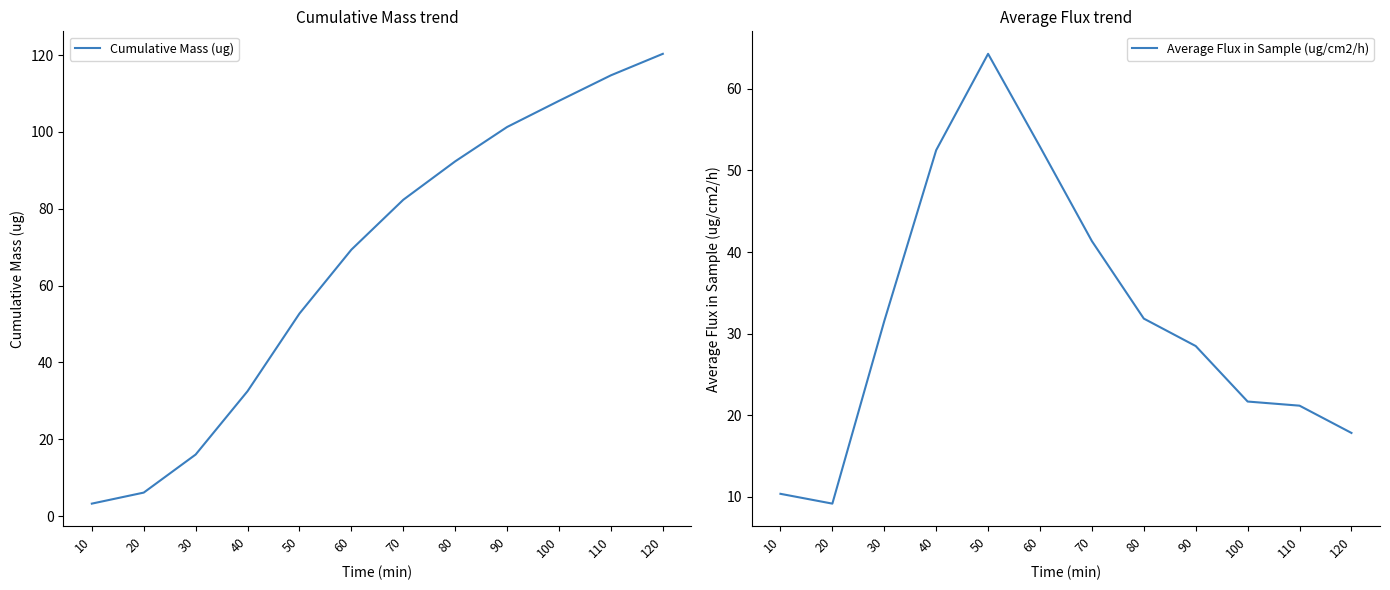

Reading left to right, transcribe all the data shown in this chart.

Cumulative Mass (ug): 10=3.2	20=6.1	30=16.0	40=32.5	50=52.7	60=69.3	70=82.3	80=92.3	90=101.3	100=108.1	110=114.7	120=120.3
Average Flux in Sample (ug/cm2/h): 10=10.3	20=9.1	30=31.5	40=52.5	50=64.3	60=52.9	70=41.3	80=31.8	90=28.5	100=21.7	110=21.2	120=17.8